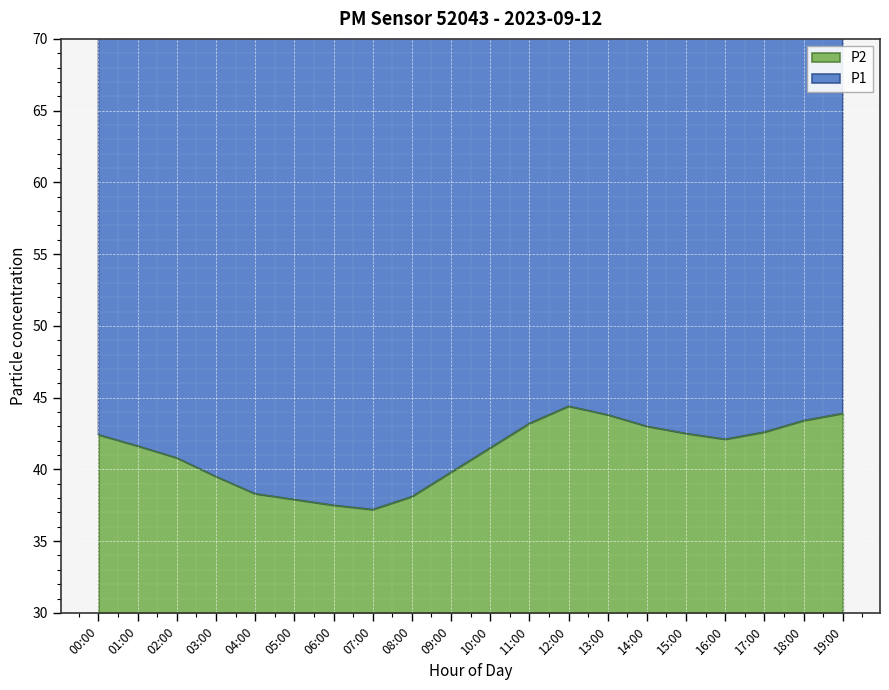

At which category is the sum across all series the highest?

12:00